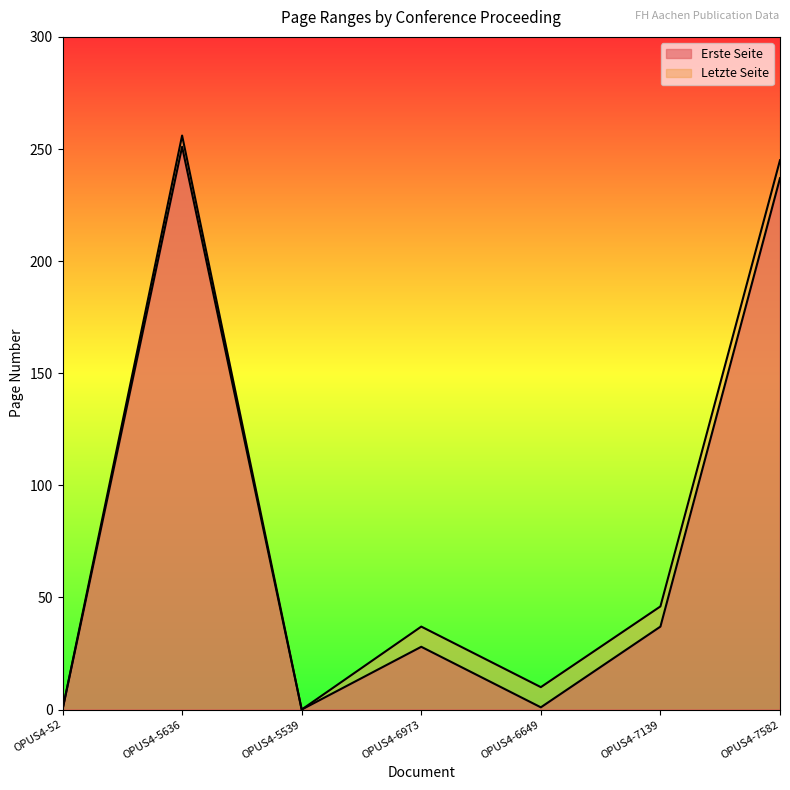

Which series changed the most between OPUS4-5539 and OPUS4-6649?

Letzte Seite